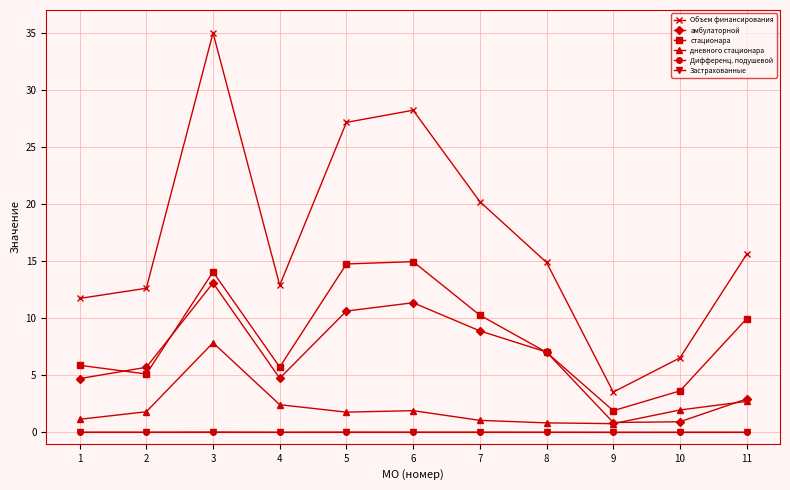

Does the chart have visible grid lines?

Yes